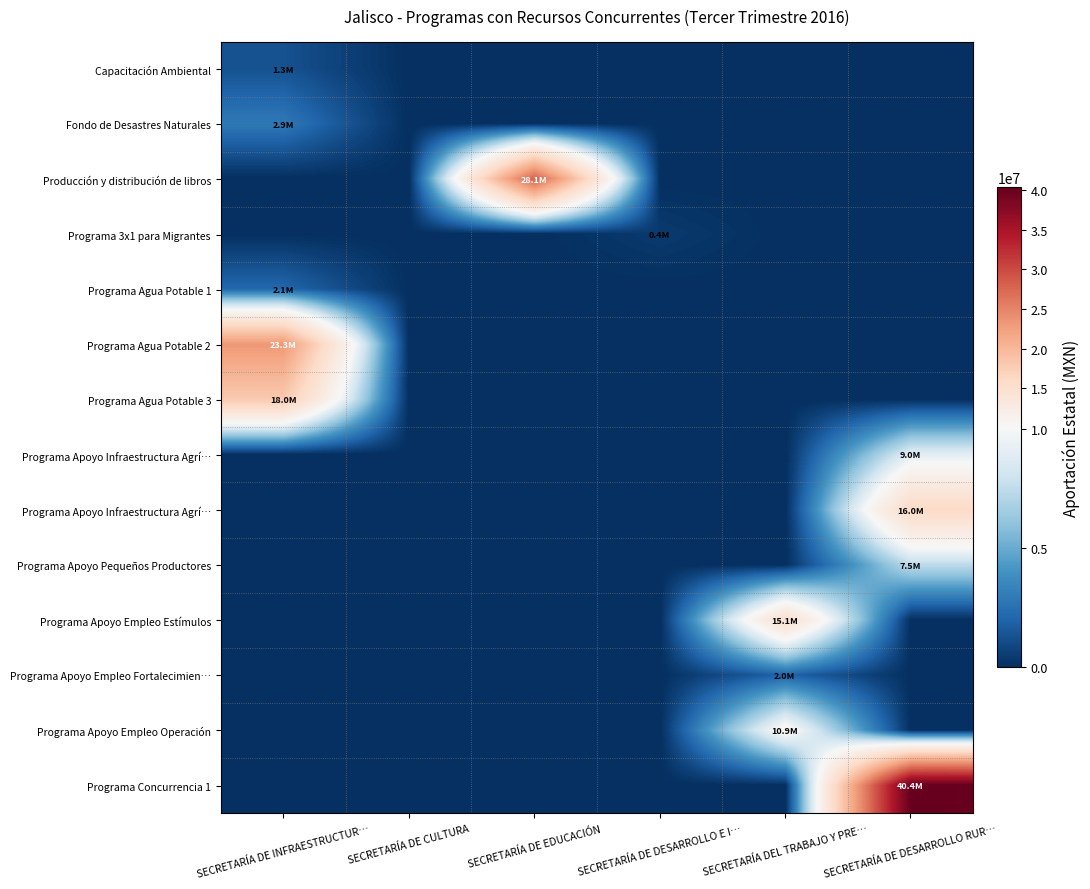

What is the greatest value displayed?

40350000.0